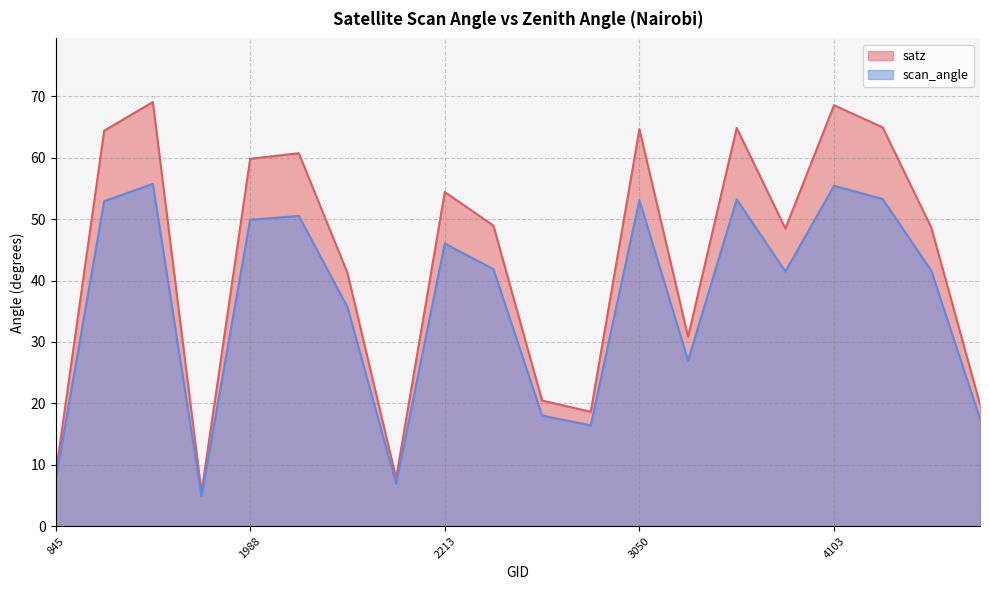

Where is the first local minimum for scan_angle?

1925